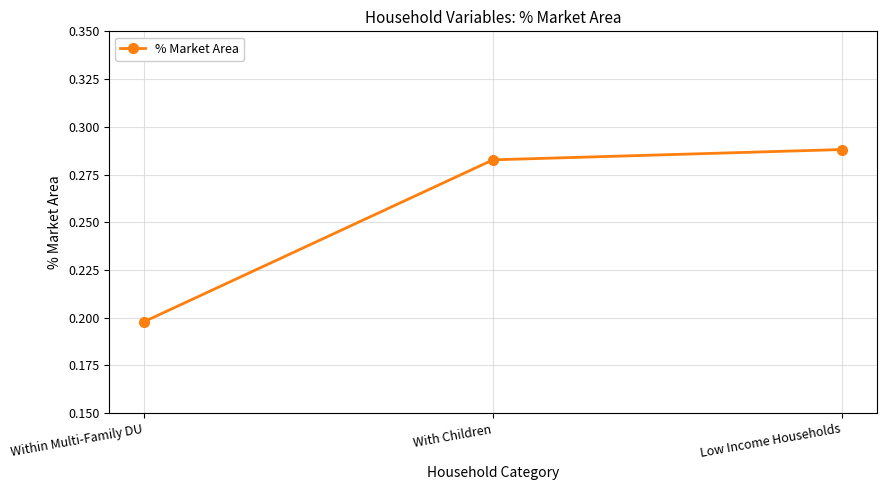

Count the values in the range 0 to 1.

3